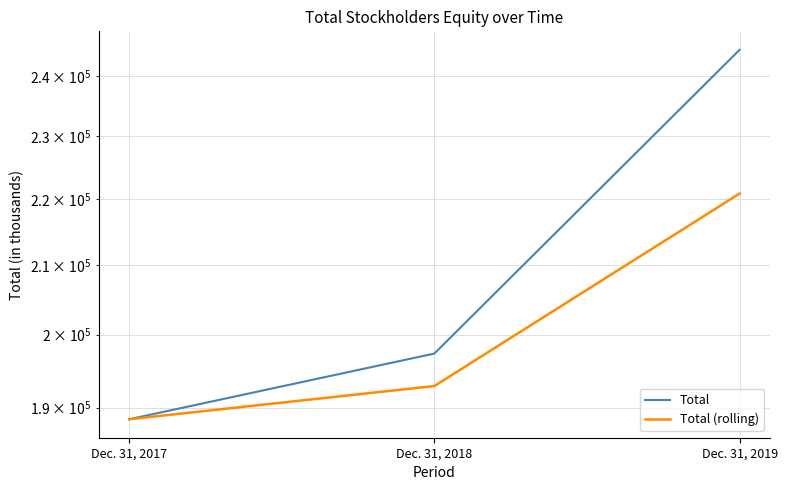

At which category does the chart reach its minimum across all series?

Dec. 31, 2017